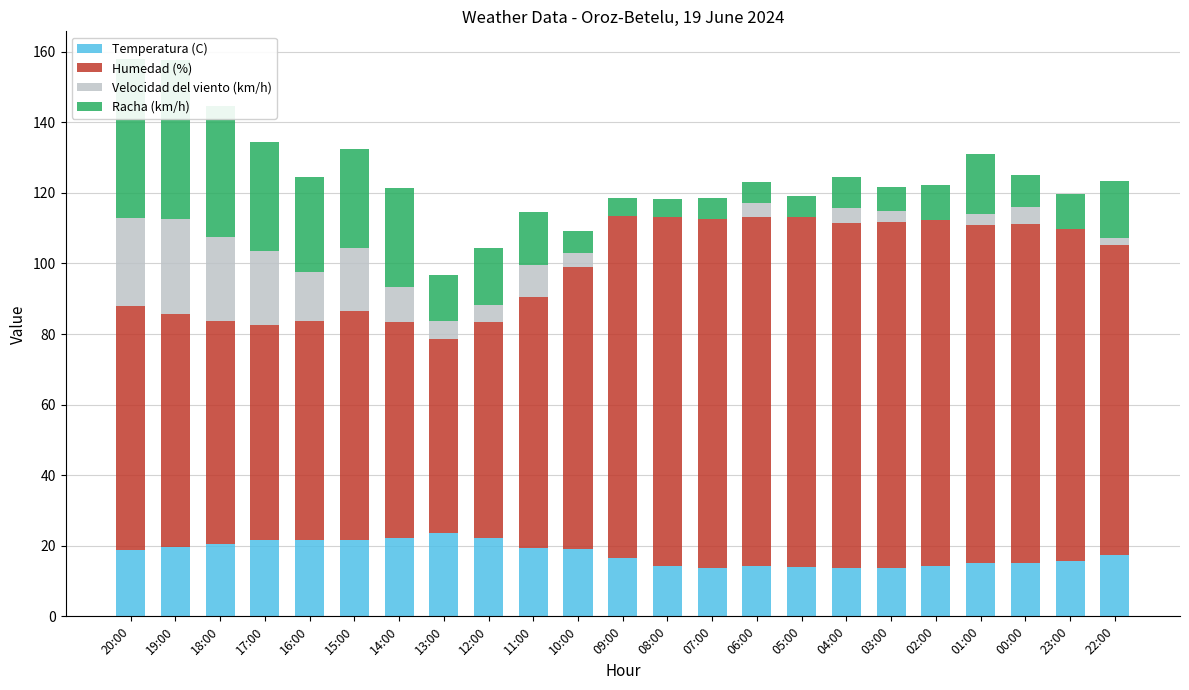

Reading left to right, transcribe all the data shown in this chart.

Temperatura (C): 20:00=18.9	19:00=19.6	18:00=20.6	17:00=21.5	16:00=21.6	15:00=21.5	14:00=22.3	13:00=23.7	12:00=22.3	11:00=19.5	10:00=19.1	09:00=16.5	08:00=14.3	07:00=13.6	06:00=14.2	05:00=14.1	04:00=13.6	03:00=13.8	02:00=14.3	01:00=15.0	00:00=15.1	23:00=15.8	22:00=17.3
Humedad (%): 20:00=69.0	19:00=66.0	18:00=63.0	17:00=61.0	16:00=62.0	15:00=65.0	14:00=61.0	13:00=55.0	12:00=61.0	11:00=71.0	10:00=80.0	09:00=97.0	08:00=99.0	07:00=99.0	06:00=99.0	05:00=99.0	04:00=98.0	03:00=98.0	02:00=98.0	01:00=96.0	00:00=96.0	23:00=94.0	22:00=88.0
Velocidad del viento (km/h): 20:00=25.0	19:00=27.0	18:00=24.0	17:00=21.0	16:00=14.0	15:00=18.0	14:00=10.0	13:00=5.0	12:00=5.0	11:00=9.0	10:00=4.0	09:00=0.0	08:00=0.0	07:00=0.0	06:00=4.0	05:00=0.0	04:00=4.0	03:00=3.0	02:00=0.0	01:00=3.0	00:00=5.0	23:00=0.0	22:00=2.0
Racha (km/h): 20:00=45.0	19:00=45.0	18:00=37.0	17:00=31.0	16:00=27.0	15:00=28.0	14:00=28.0	13:00=13.0	12:00=16.0	11:00=15.0	10:00=6.0	09:00=5.0	08:00=5.0	07:00=6.0	06:00=6.0	05:00=6.0	04:00=9.0	03:00=7.0	02:00=10.0	01:00=17.0	00:00=9.0	23:00=10.0	22:00=16.0